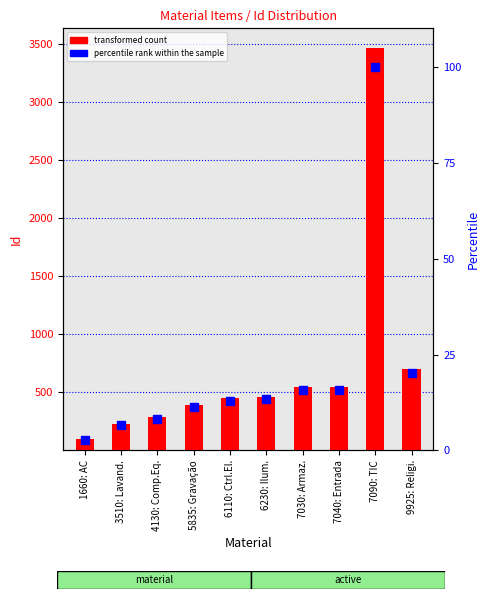

Where does the percentile rank within the sample series first go above 13?

6230: Ilum.